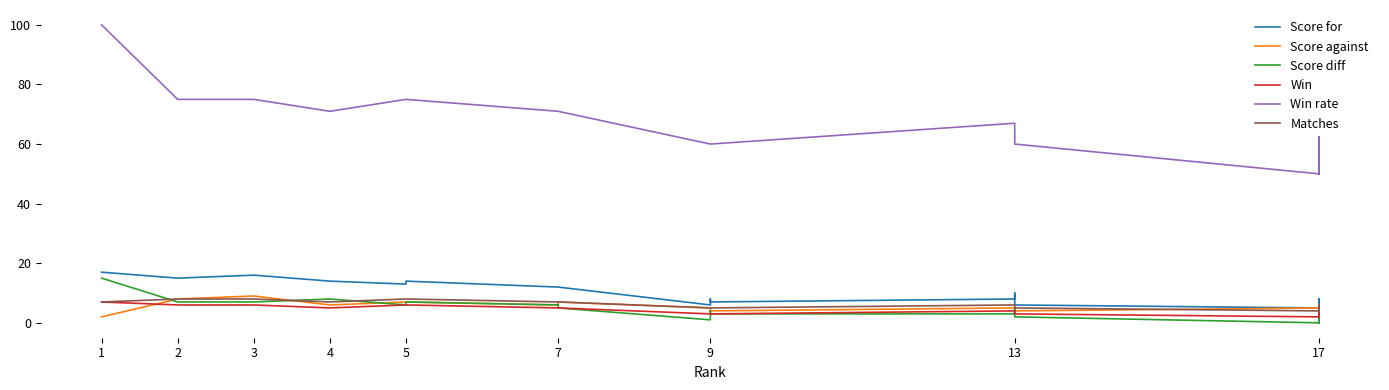

True or false: Score for has a value of 16 at 3.

True